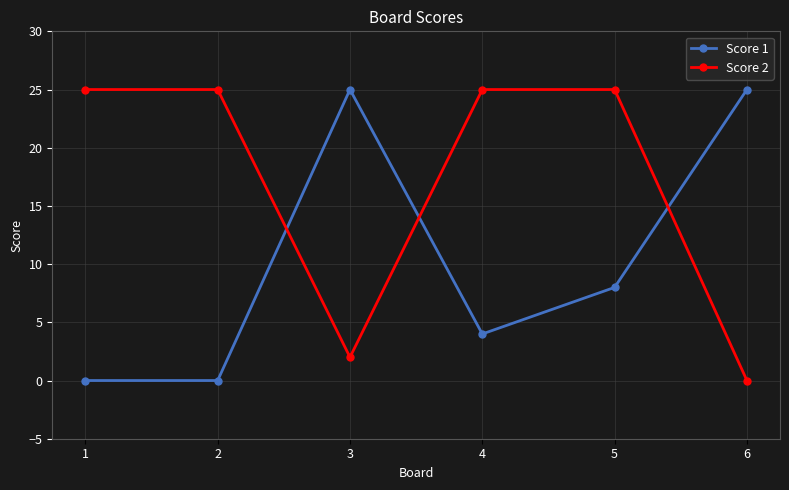

At which label does Score 1 first exceed 8?

3